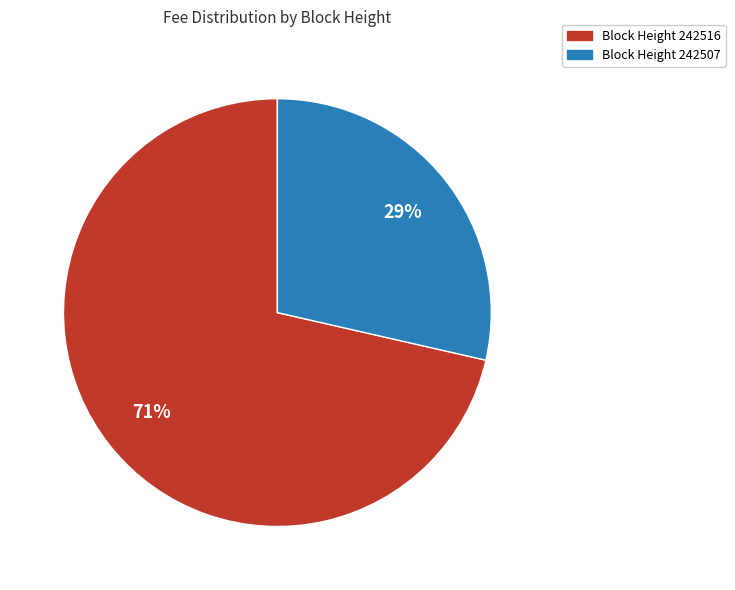

True or false: Block Height 242516 accounts for 82% of the total.

False